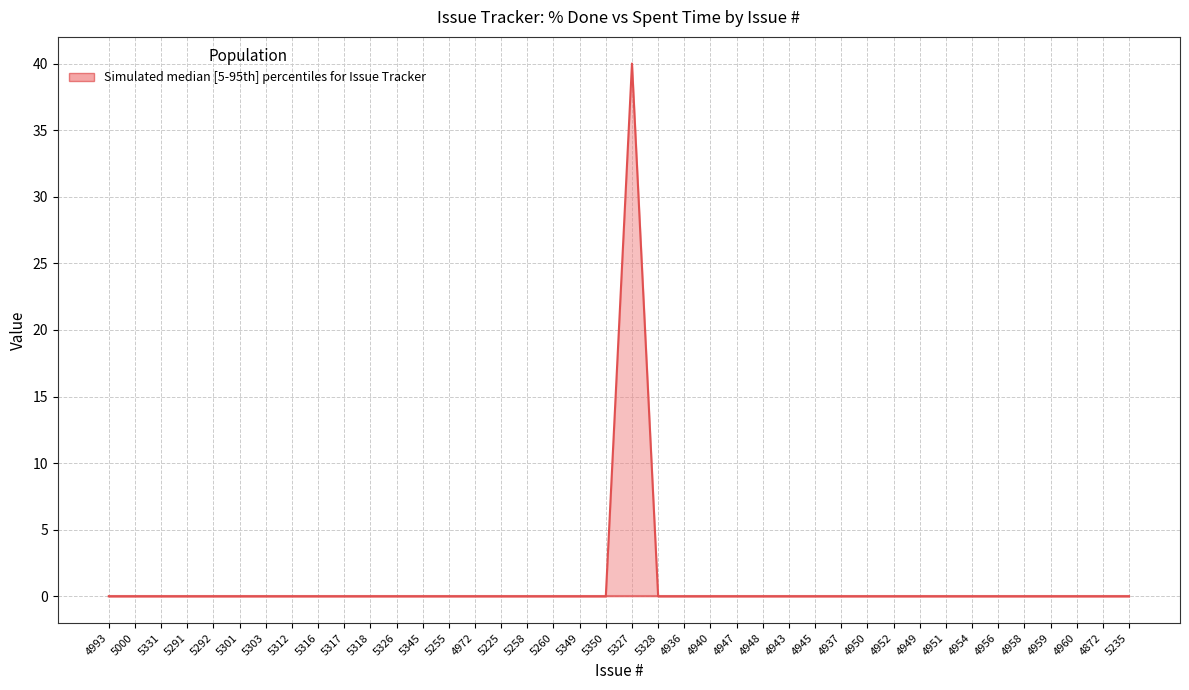

At how many categories does at least one series exceed 20?

1